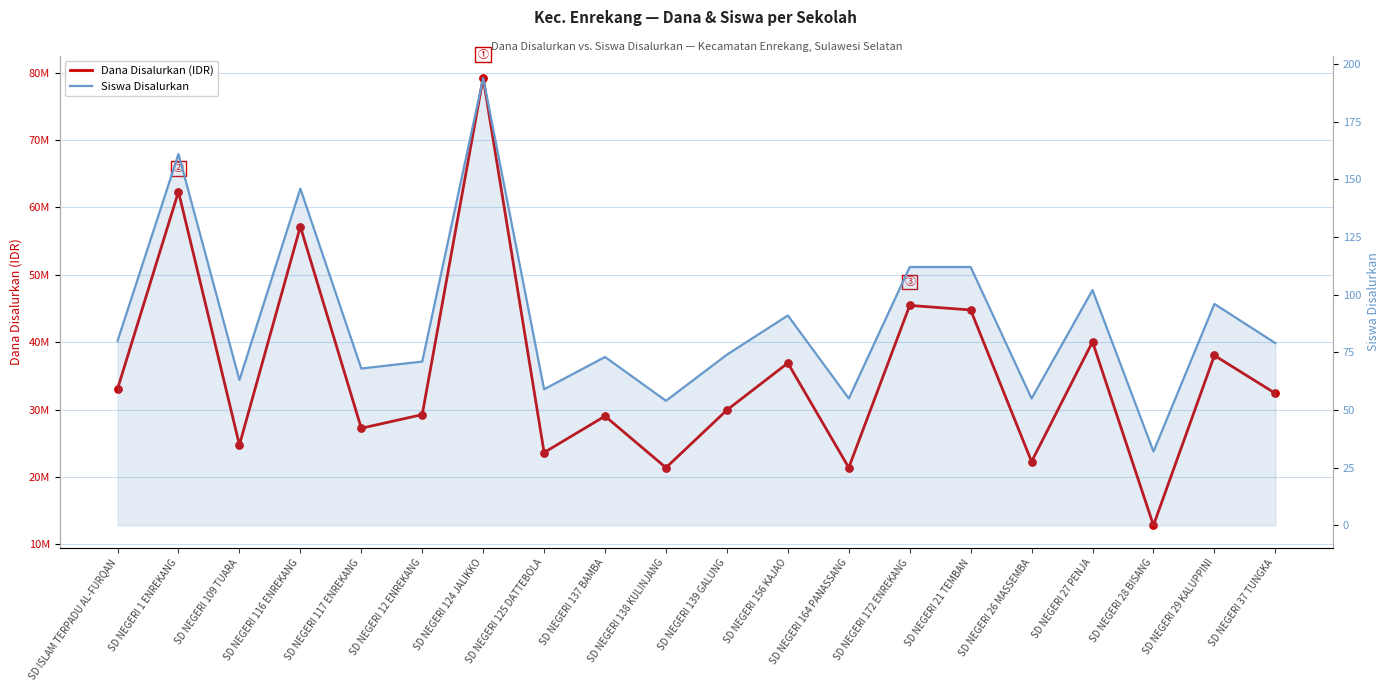

Which series has the widest spread of Y values?

Dana Disalurkan (IDR)